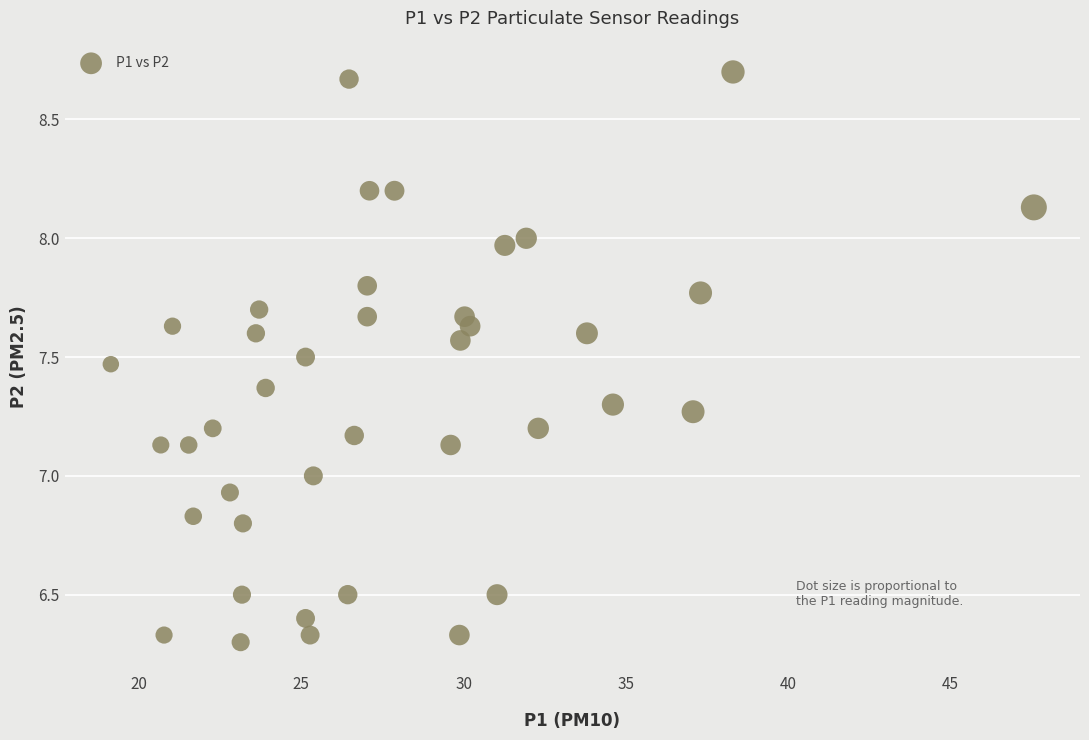

What is the range of X values (max minus min)?

28.4